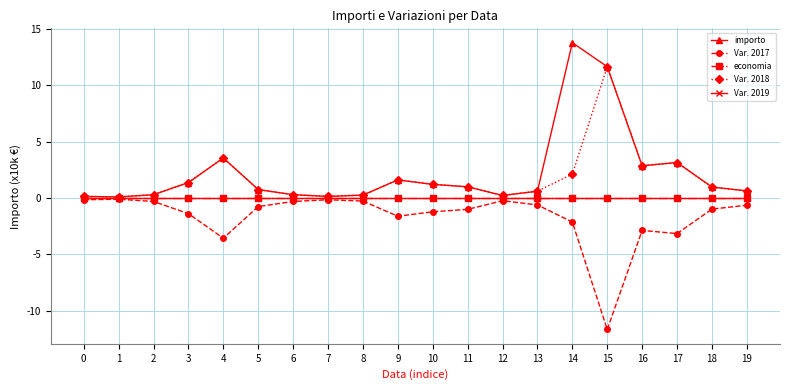

How many lines are shown in the chart?

5